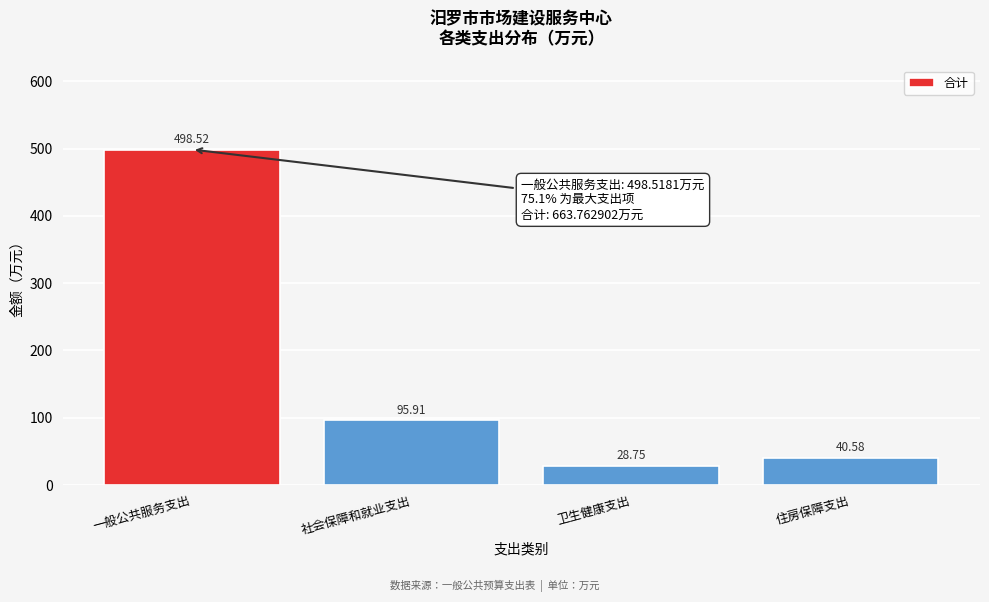

Where is the data nearest to the value 263?

社会保障和就业支出